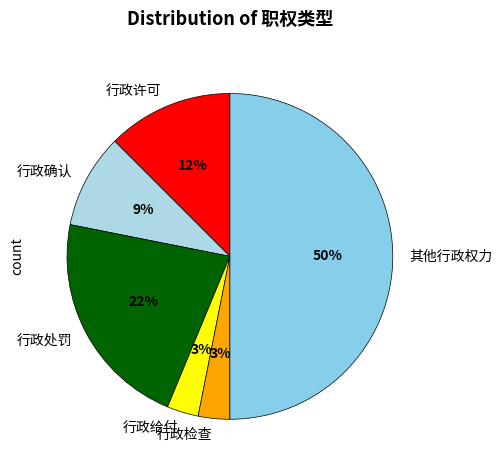

True or false: 行政确认 accounts for 9% of the total.

True